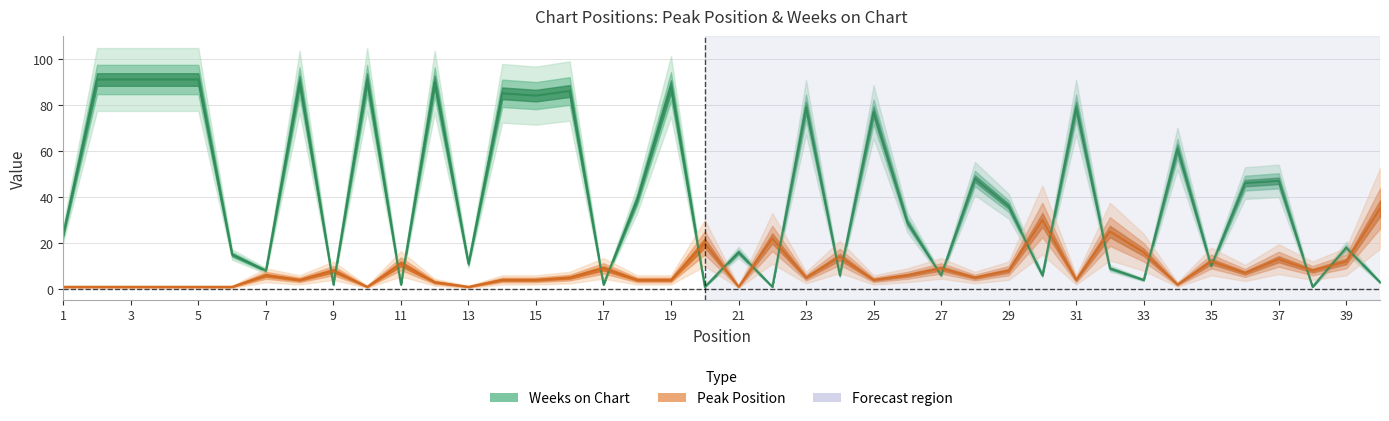

Reading left to right, transcribe all the data shown in this chart.

Peak Position: 1=1	2=1	3=1	4=1	5=1	6=1	7=6	8=4	9=8	10=1	11=11	12=3	13=1	14=4	15=4	16=5	17=9	18=4	19=4	20=20	21=1	22=22	23=5	24=14	25=4	26=6	27=9	28=5	29=8	30=30	31=4	32=25	33=16	34=2	35=12	36=7	37=13	38=8	39=12	40=35
Weeks on Chart: 1=24	2=91	3=91	4=91	5=91	6=15	7=8	8=90	9=2	10=91	11=2	12=90	13=11	14=85	15=84	16=86	17=2	18=39	19=88	20=1	21=16	22=1	23=79	24=6	25=77	26=29	27=6	28=48	29=36	30=6	31=79	32=9	33=4	34=61	35=10	36=46	37=47	38=1	39=18	40=3